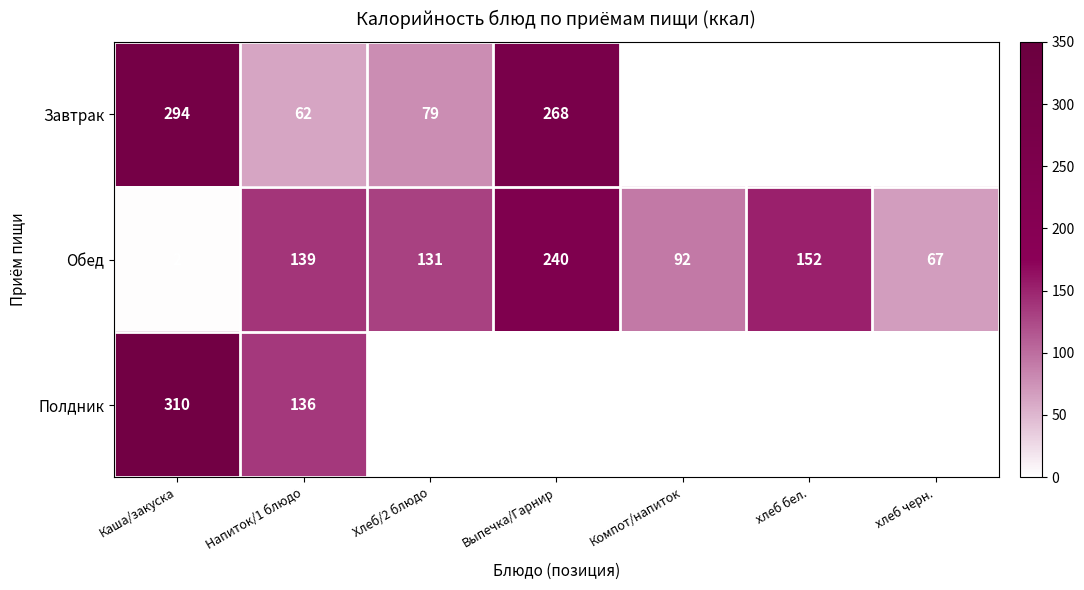

Rank the categories by Обед value from lowest to highest.

Каша/закуска, хлеб черн., Компот/напиток, Хлеб/2 блюдо, Напиток/1 блюдо, хлеб бел., Выпечка/Гарнир